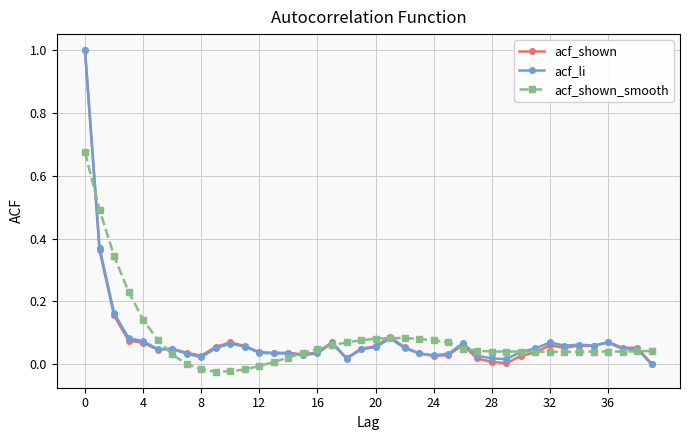

True or false: acf_shown has more than 2 interior local peaks.

True